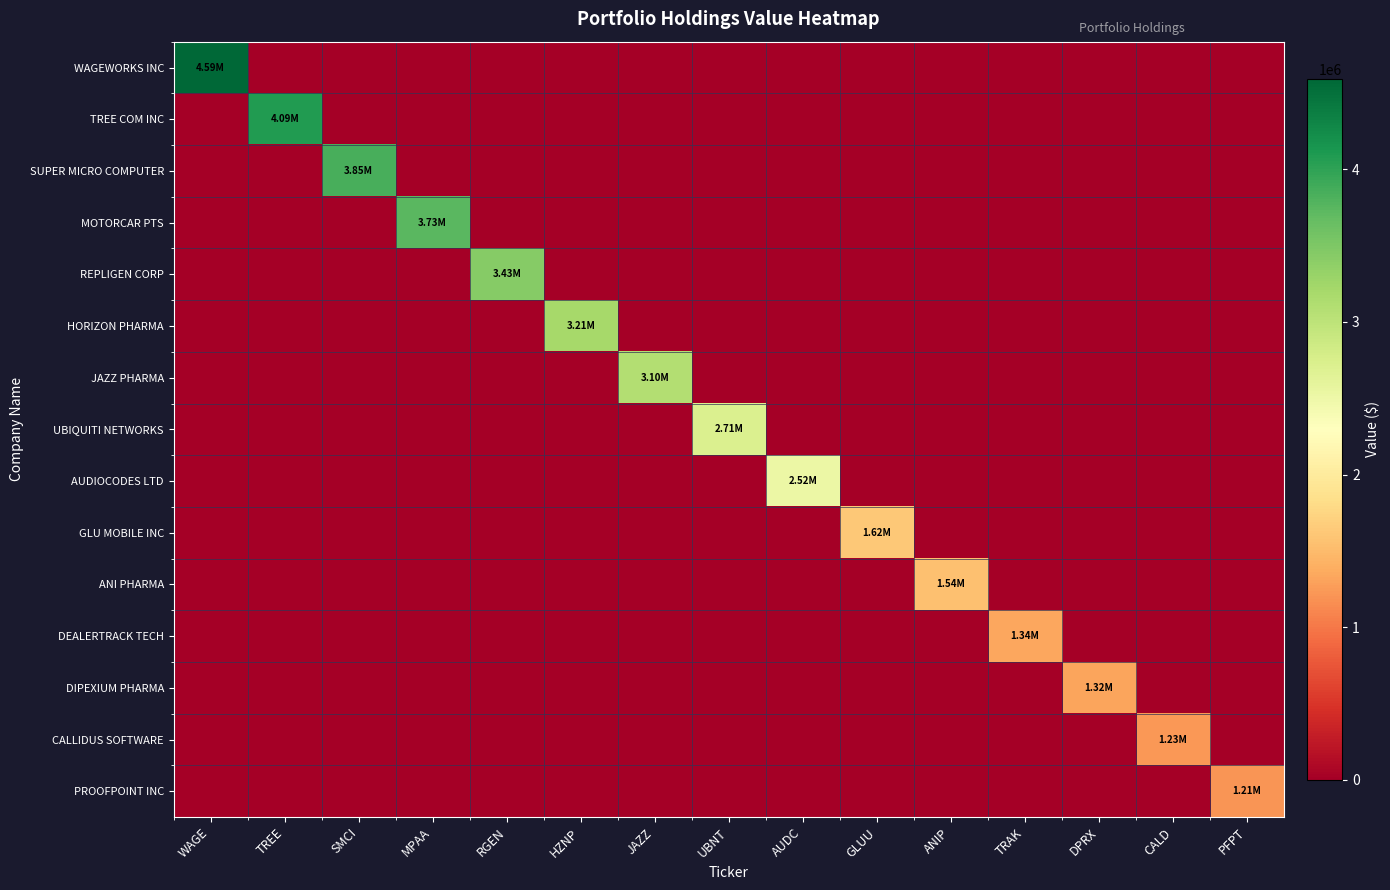

At which category is the sum across all series the highest?

WAGE